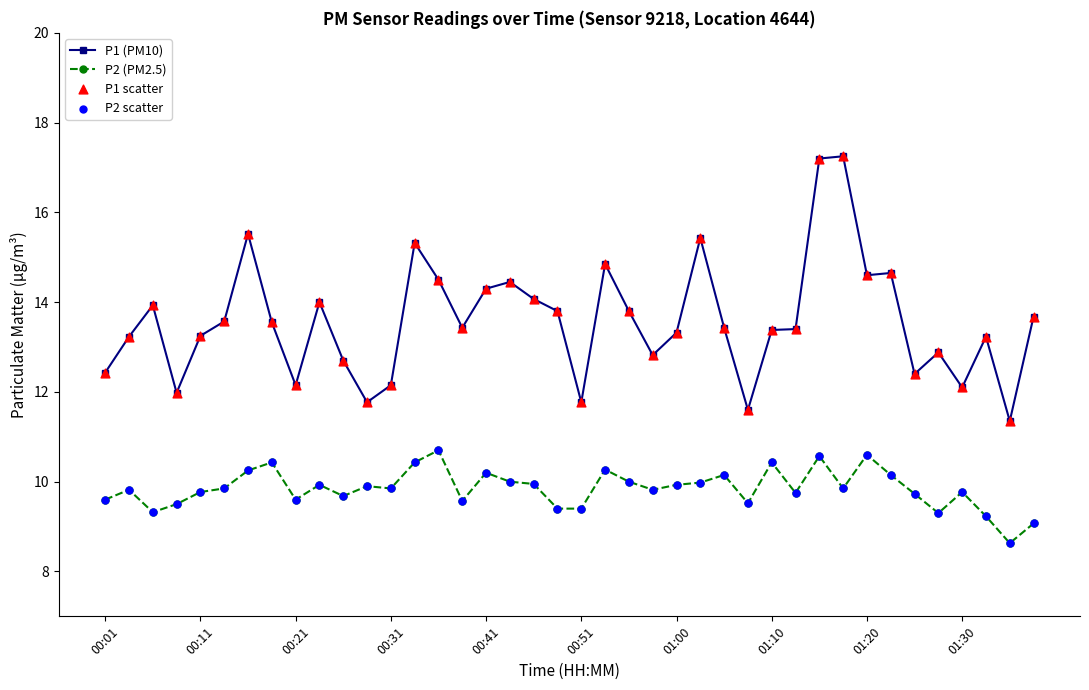

True or false: P1 (PM10) has more than 0 points higher than both neighbors.

True